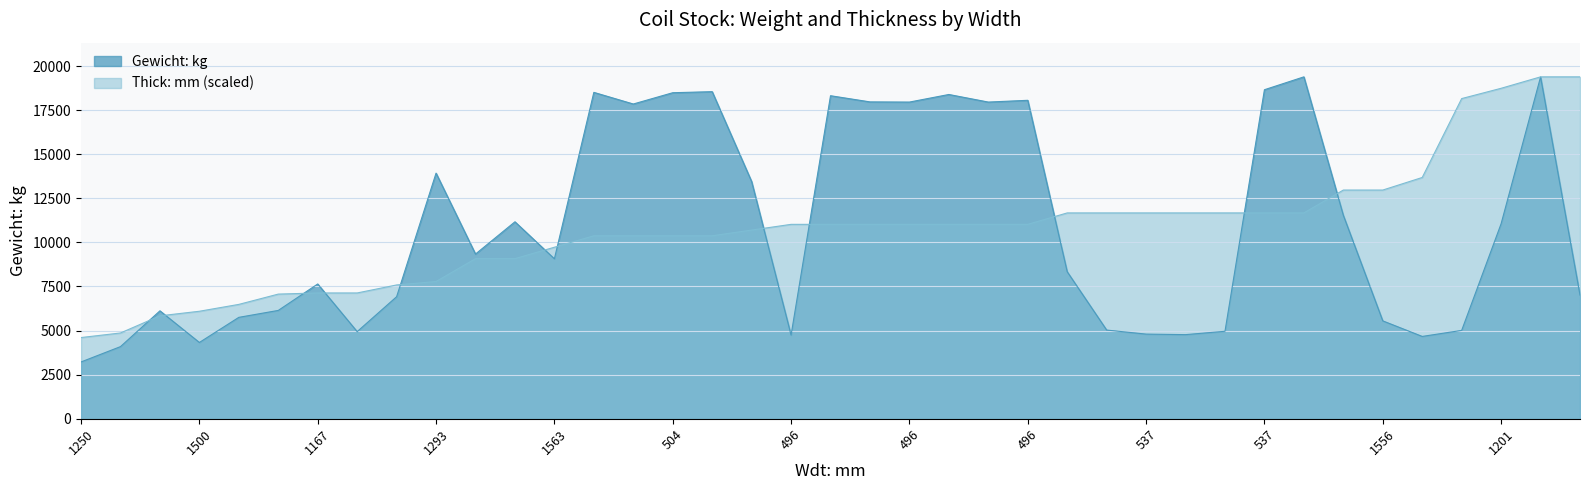

True or false: Thick: mm and Gewicht: kg intersect in this chart.

True